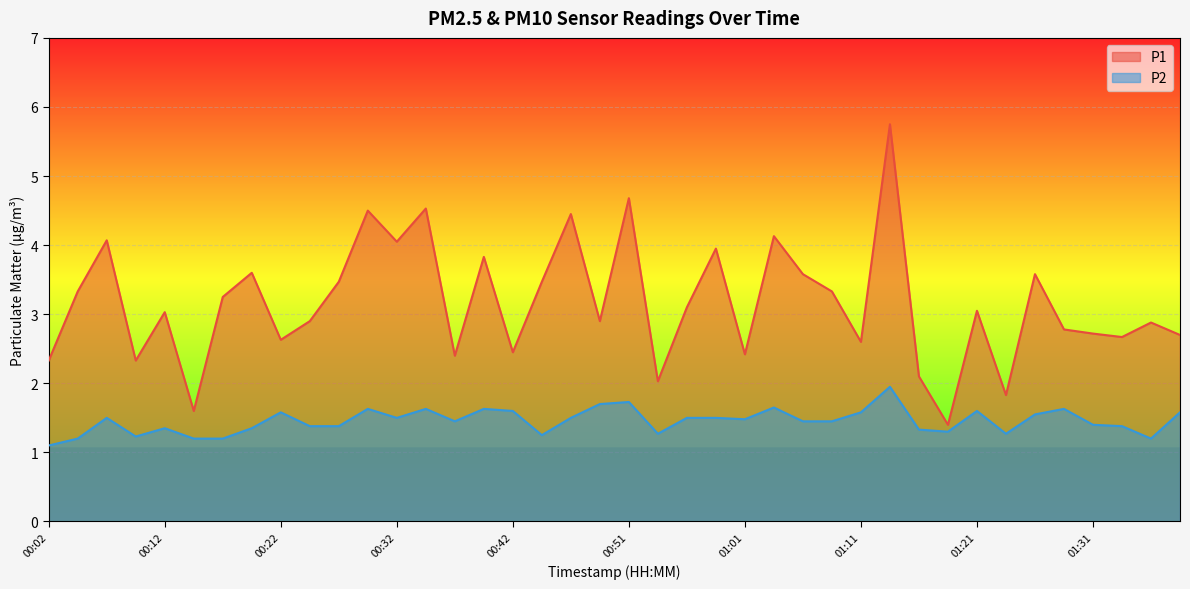

At which label does P2 reach its peak?

01:14